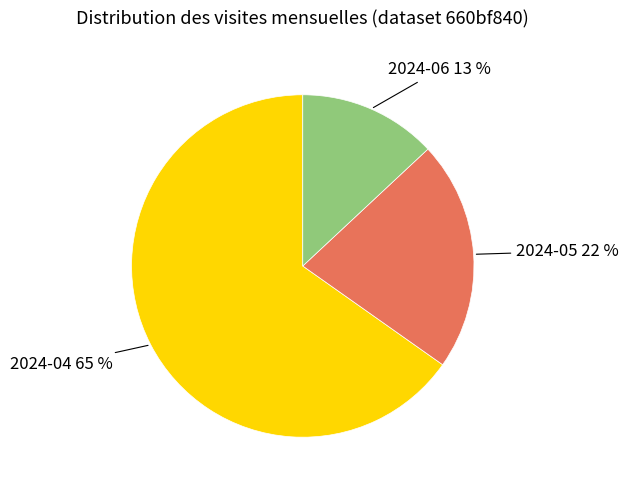

Is there a majority slice in this chart?

Yes